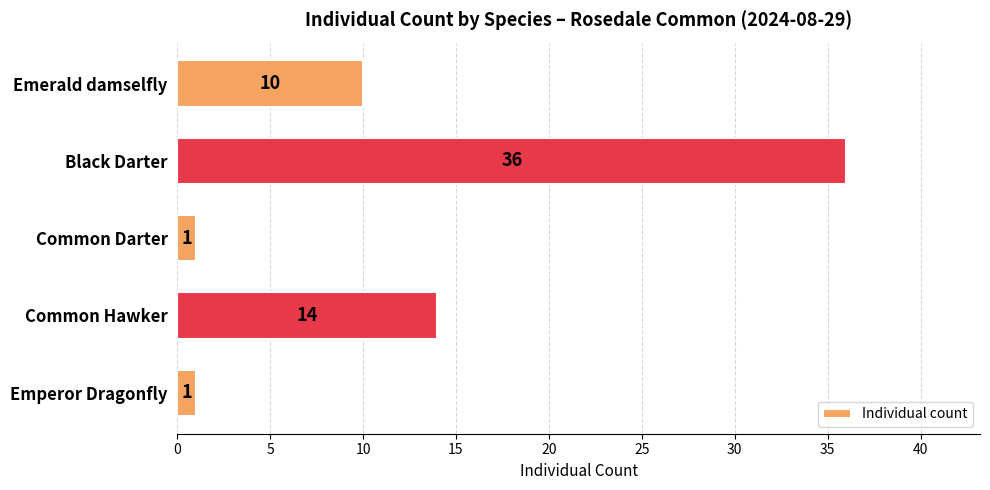

Count the number of categories in the chart.

5